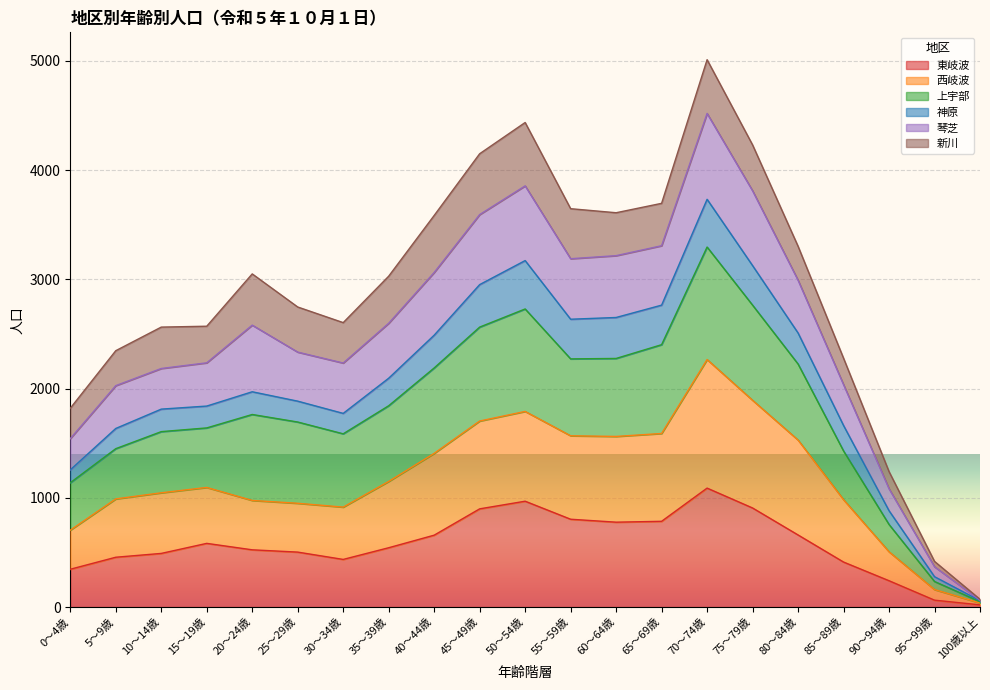

How many interior local valleys does the 東岐波 series have?

2